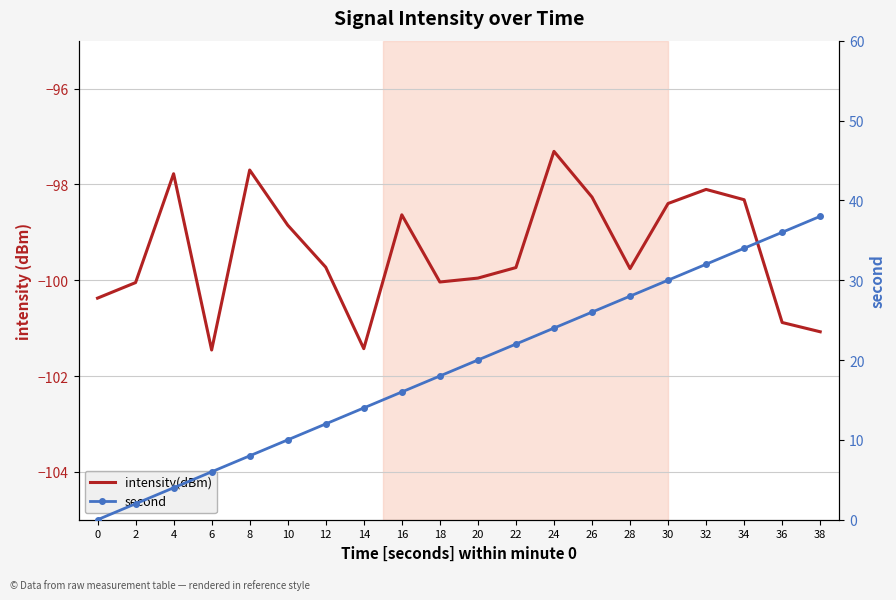

Where is the first local maximum for intensity(dBm)?

4